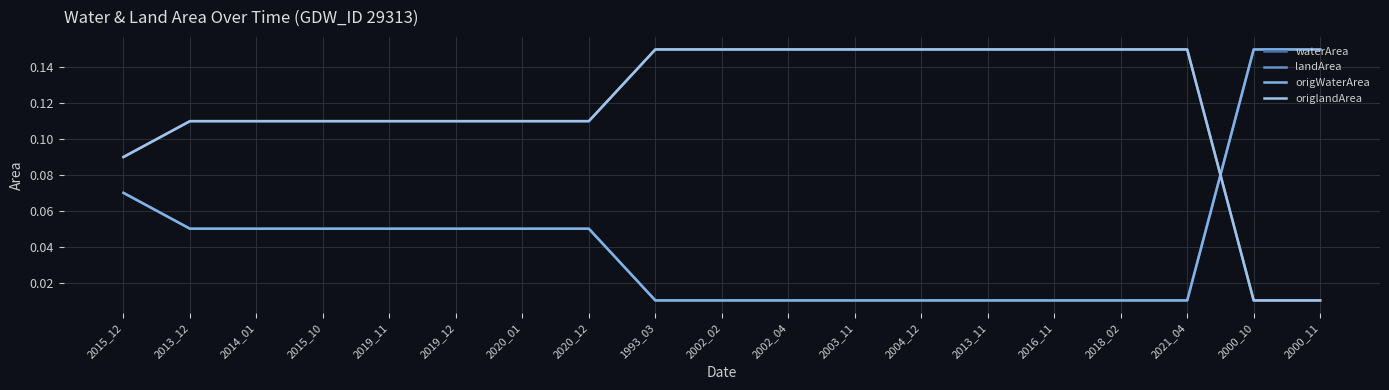

Does the chart display data point markers on the line(s)?

No